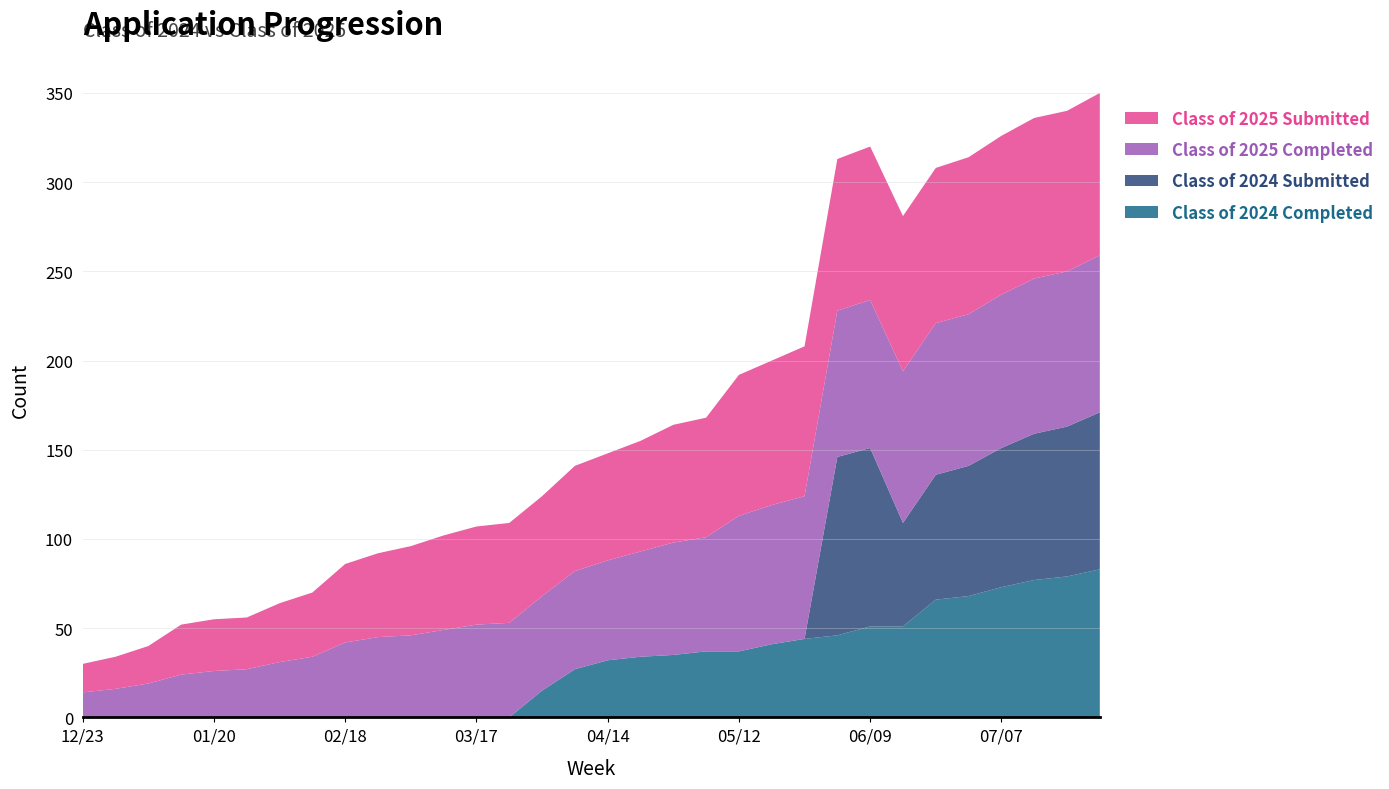

Reading right to left, what are all the values shown in this chart?

Class of 2024 Completed: 83	79	77	73	68	66	51	51	46	44	41	37	37	35	34	32	27	15	0	0	0	0	0	0	0	0	0	0	0	0	0	0
Class of 2024 Submitted: 88	84	82	78	73	70	58	100	100	0	0	0	0	0	0	0	0	0	0	0	0	0	0	0	0	0	0	0	0	0	0	0
Class of 2025 Completed: 88	87	87	86	85	85	85	83	82	80	78	76	64	63	59	56	55	53	53	52	49	46	45	42	34	31	27	26	24	19	16	14
Class of 2025 Submitted: 91	90	90	89	88	87	87	86	85	84	81	79	67	66	62	60	59	56	56	55	53	50	47	44	36	33	29	29	28	21	18	16